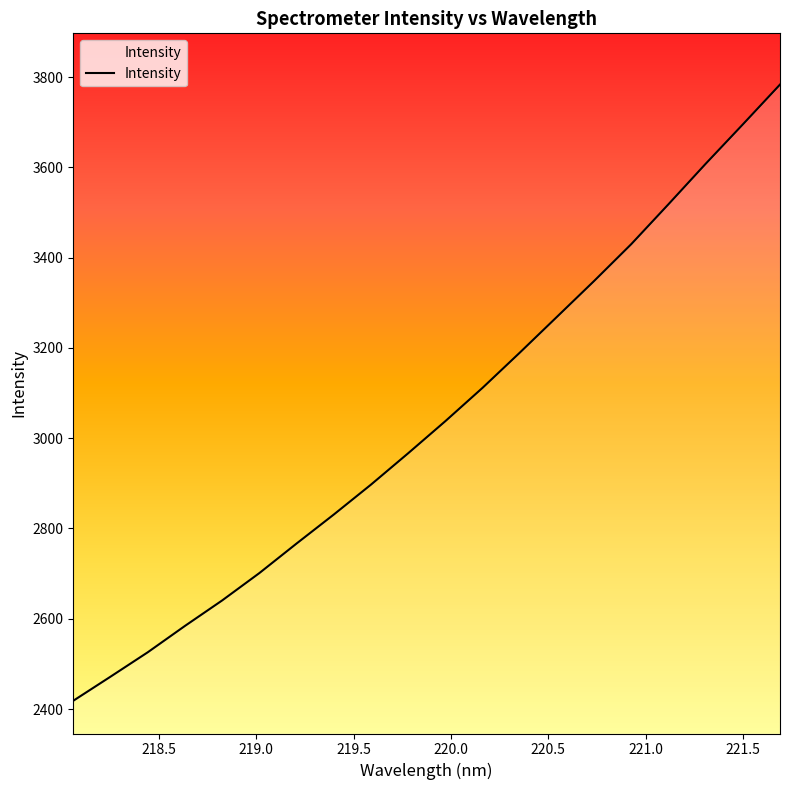

What is the greatest value displayed?

3783.6